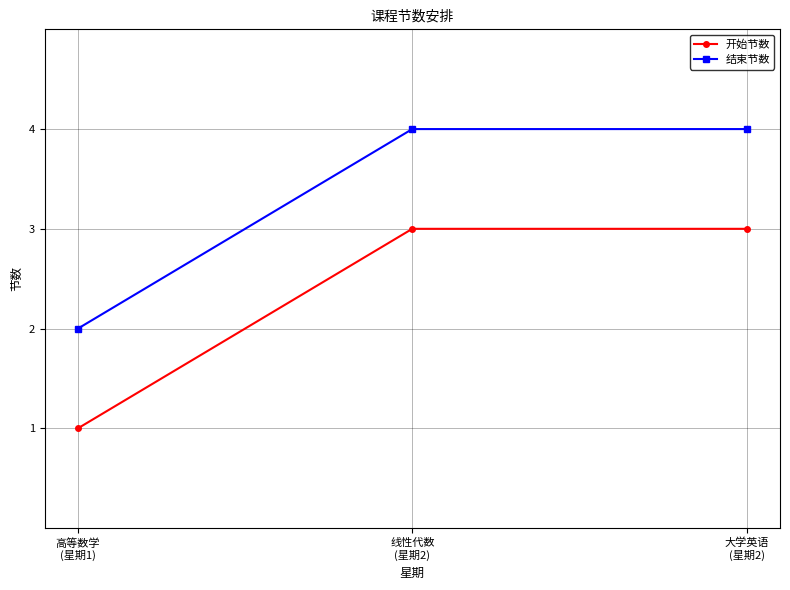

How many data points in 开始节数 are less than 3?

1